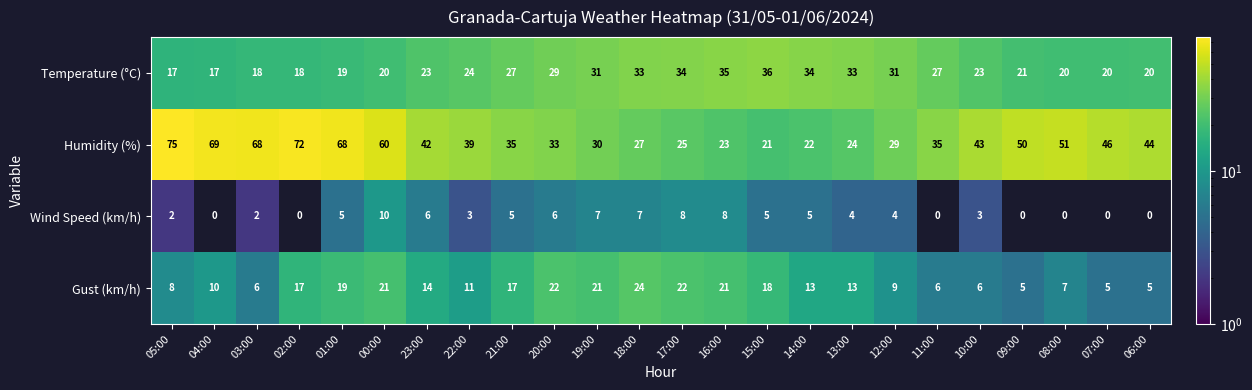

At 09:00, list the series in order from smallest to largest.

Wind Speed (km/h), Gust (km/h), Temperature (°C), Humidity (%)